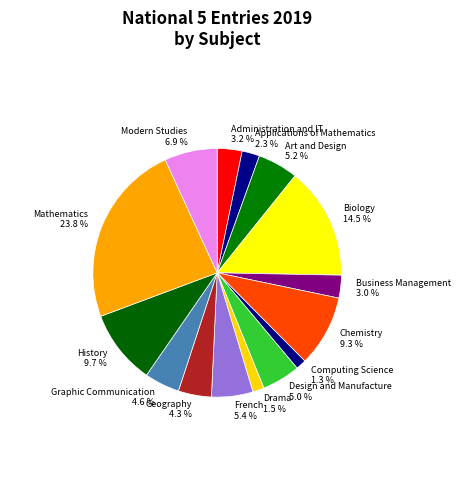

Count the number of slices in the pie.

15